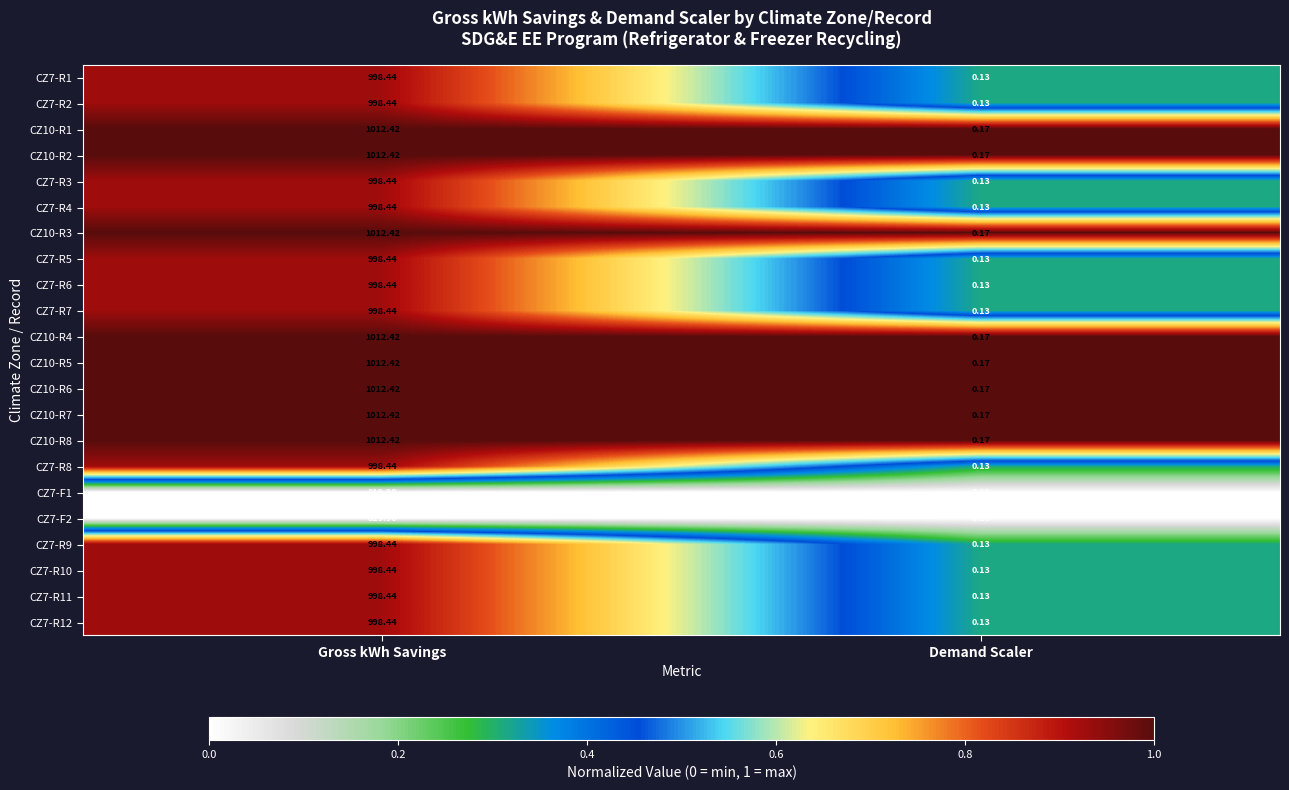

Where does the CZ10-R4 series first go above 1012?

Gross kWh Savings